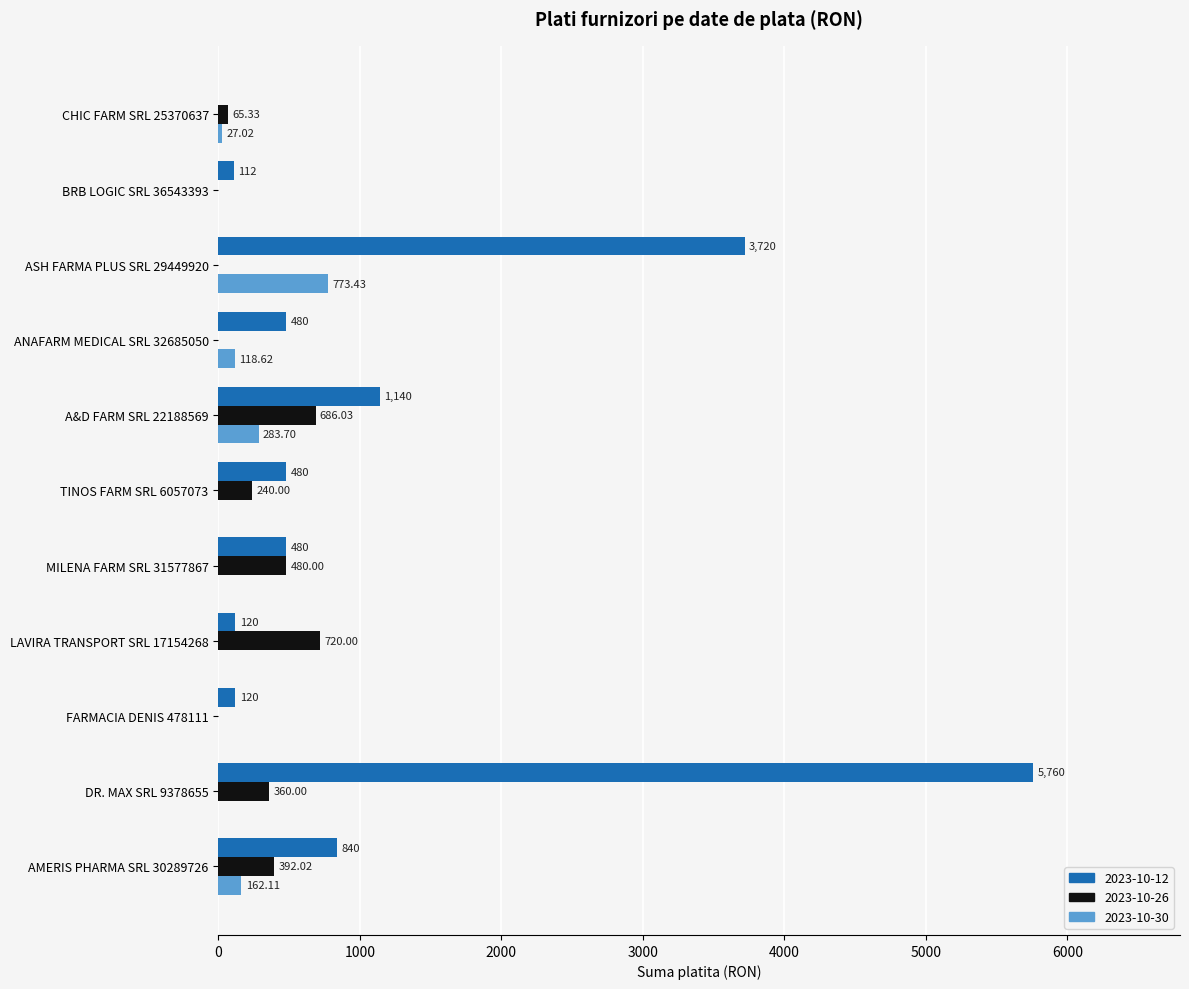

What is the total value across all series at TINOS FARM SRL 6057073?

720.0